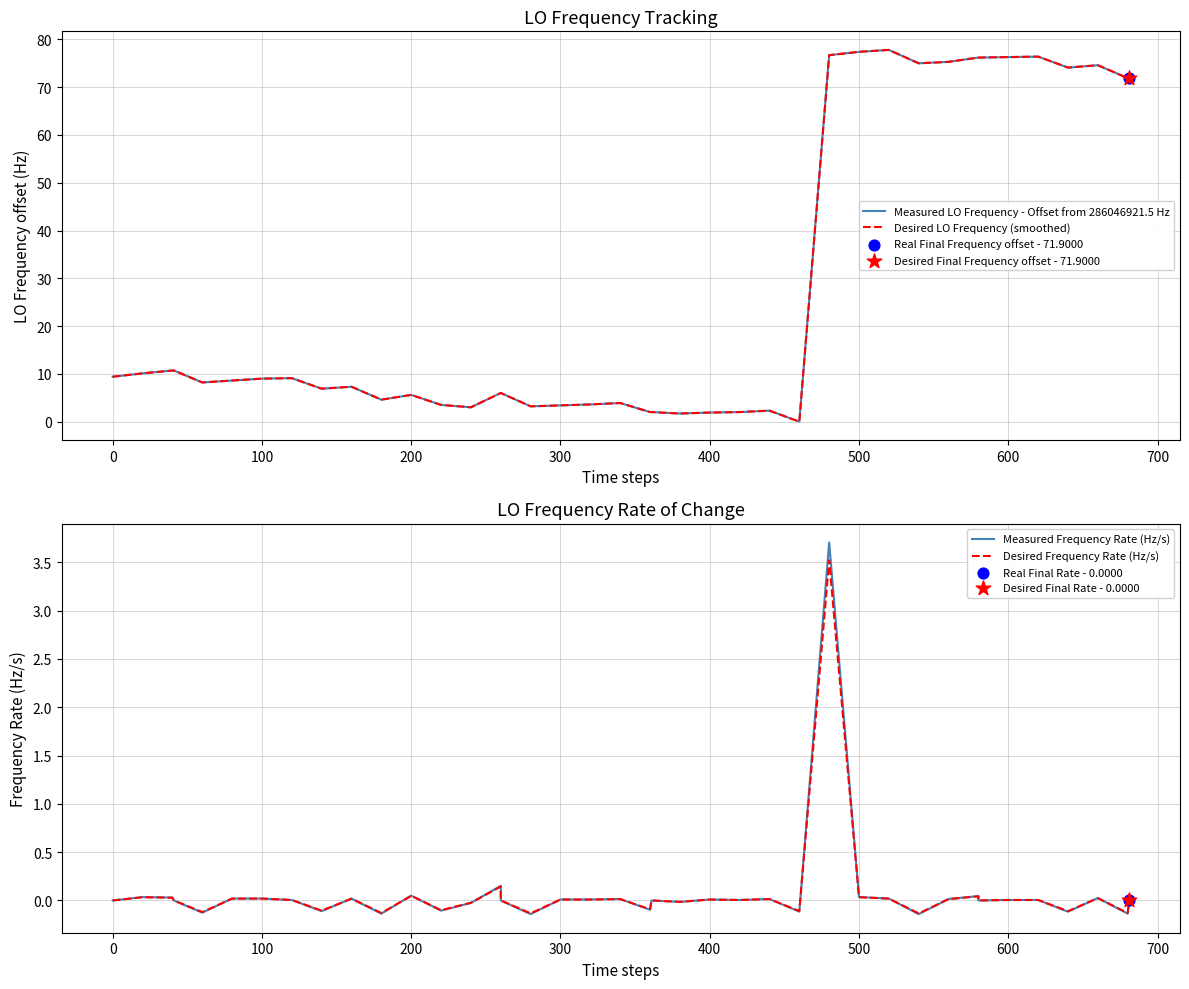

Which series has the widest spread of Y values?

Measured LO Frequency - Offset from 286046921.5 Hz